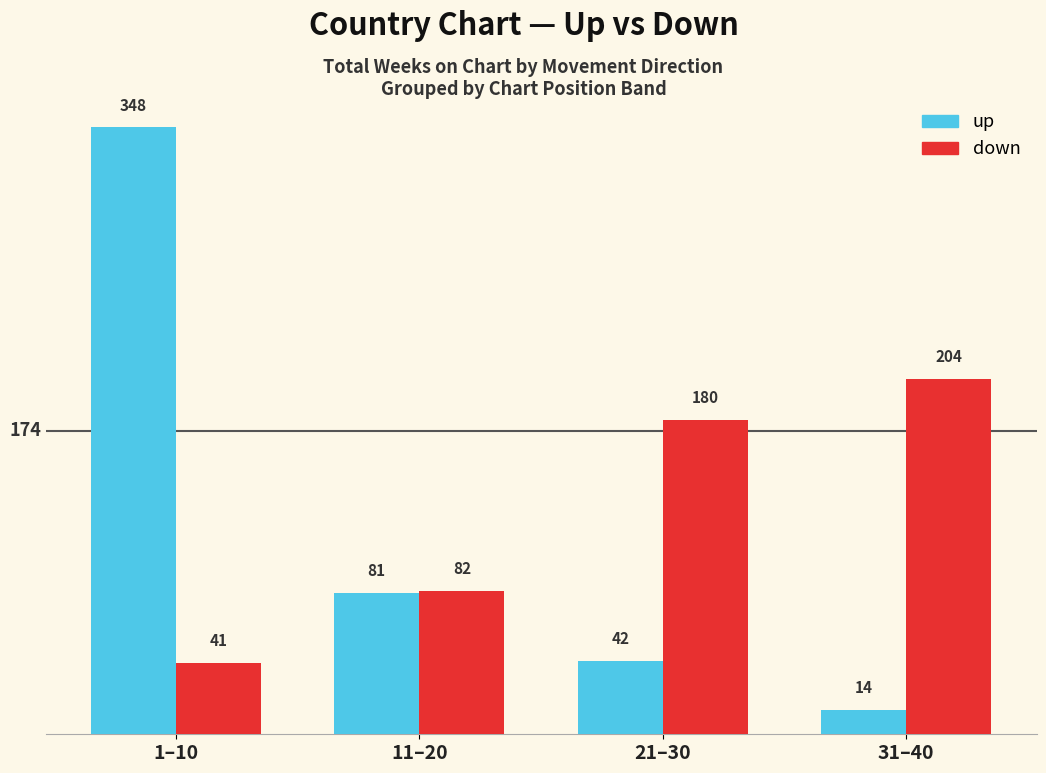

How many bars are there in each group?

2